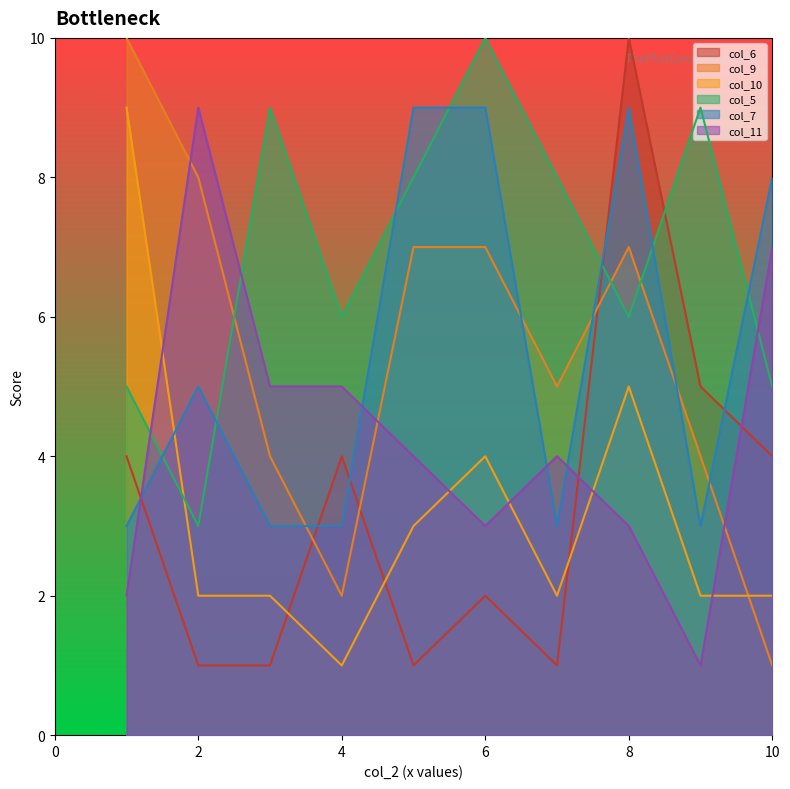

The value of col_5 at 6 is 10. True or false?

True